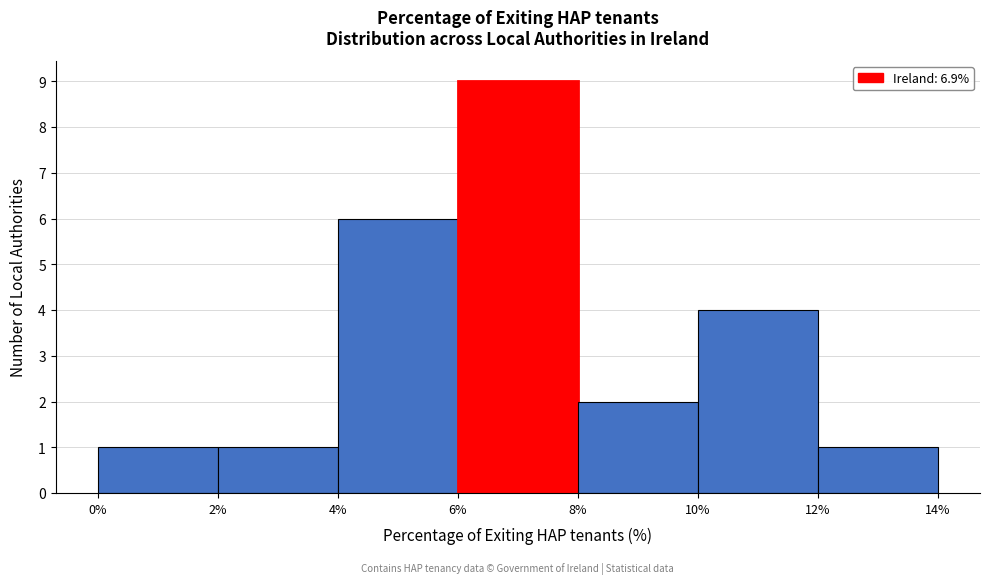

How tall is the bar that spans 10% to 12% on the x-axis? The values are not printed on the chart, so give them approximately, as read against the axis.

4